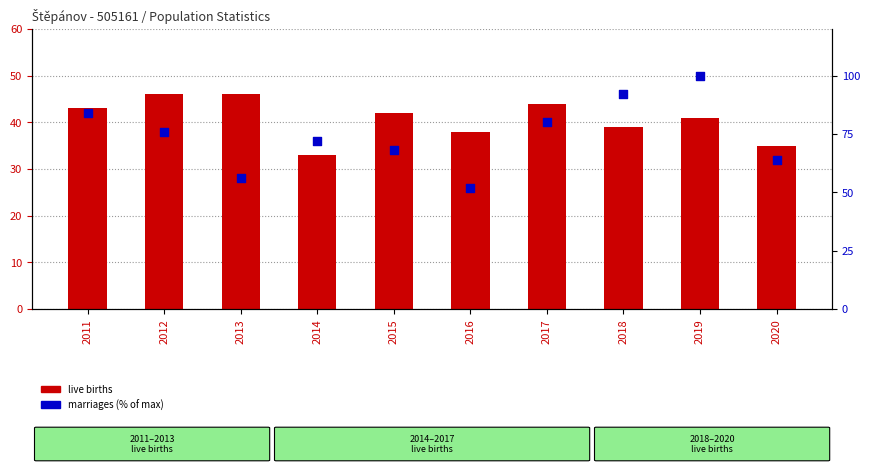

Is the value of live births at 2014 greater than the value of marriages (% of max) at 2015?

No